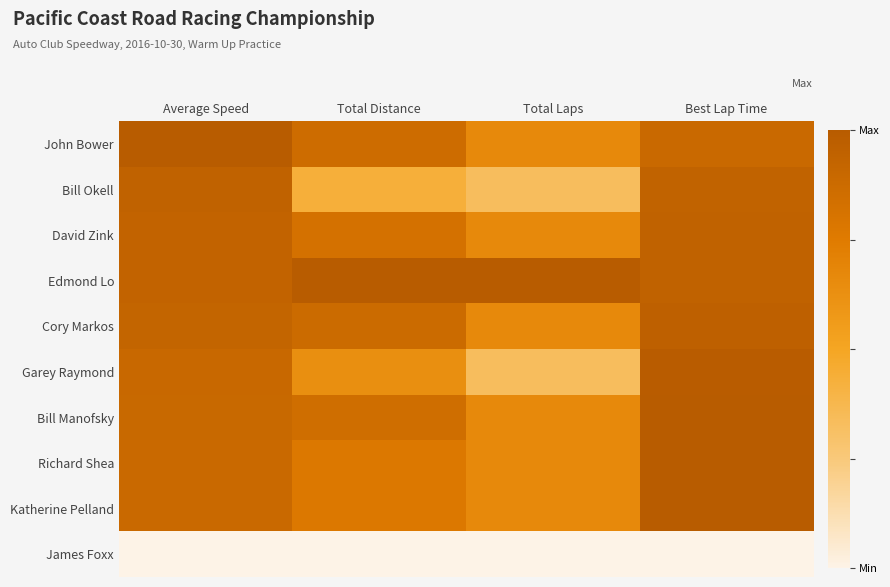

Which label corresponds to the smallest value in the chart?

Average Speed